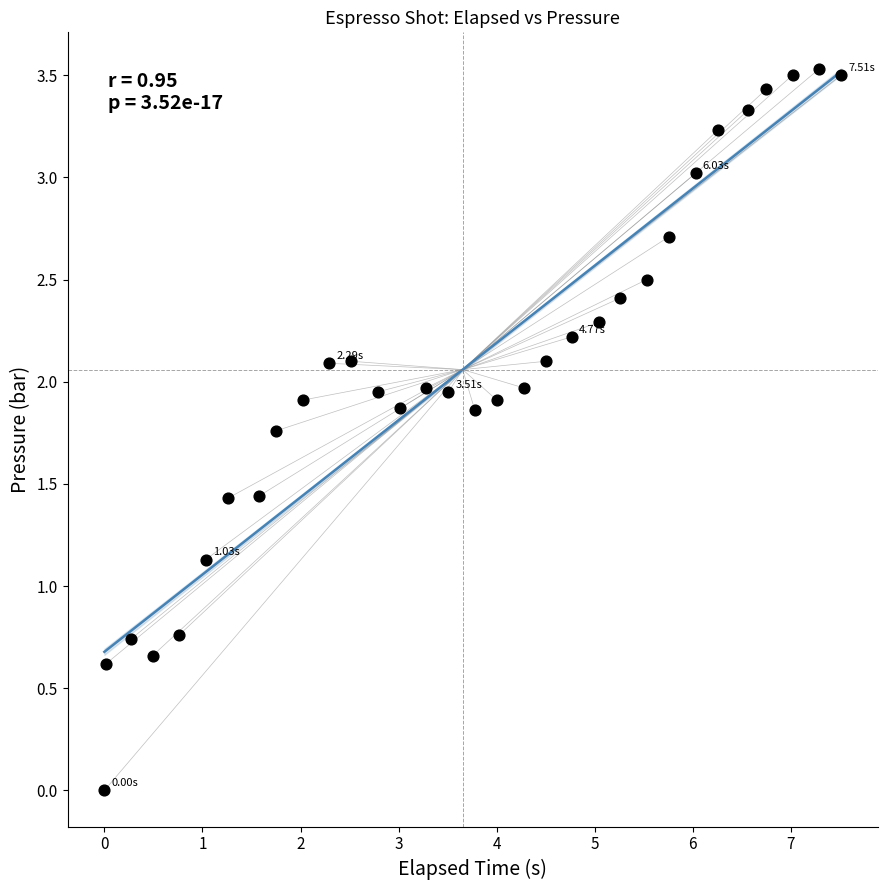

What is the range of Y values (max minus min)?

3.5